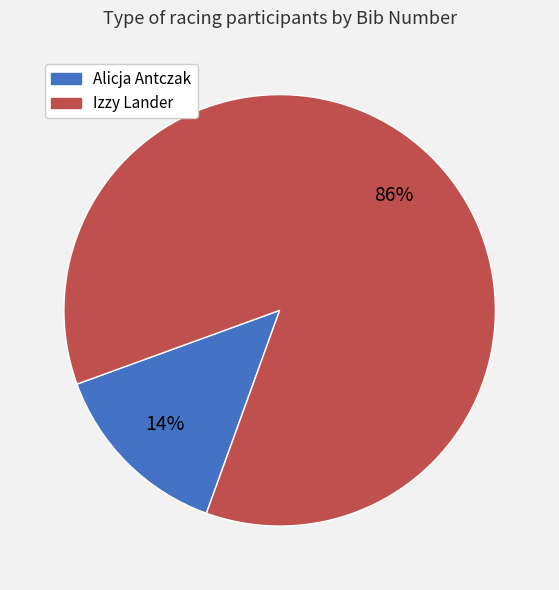

Which category has the biggest portion of the pie?

Izzy Lander